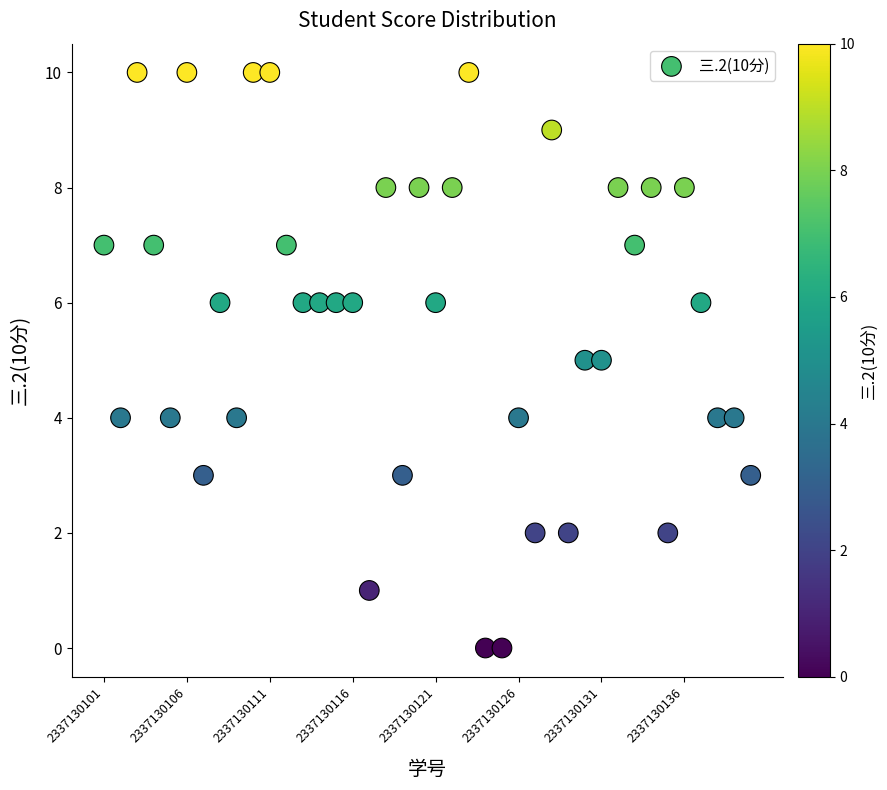

What is the range of X values (max minus min)?

39